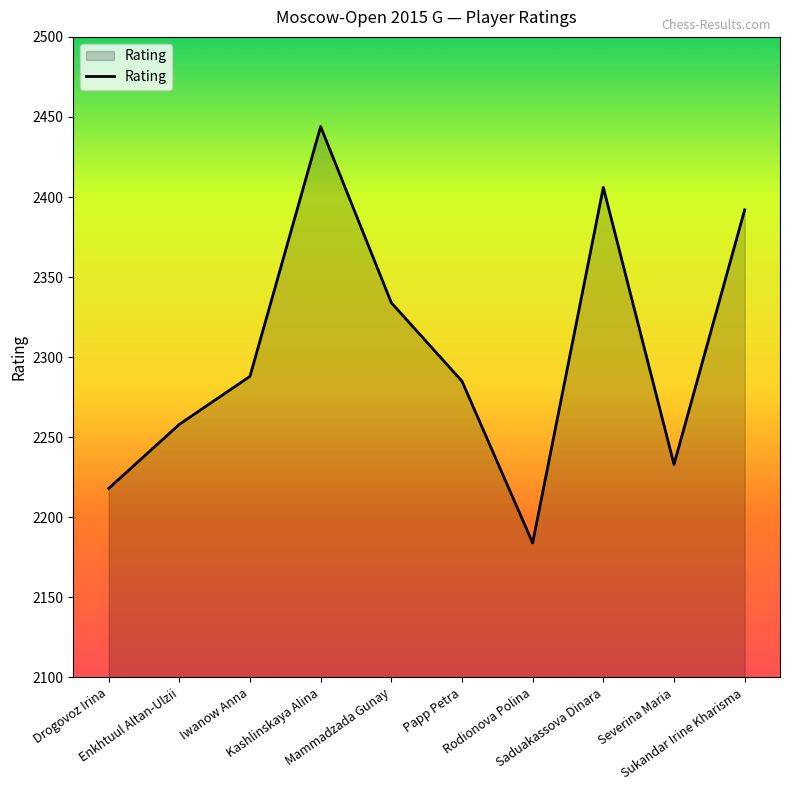

What is the difference between the maximum and minimum values?

260